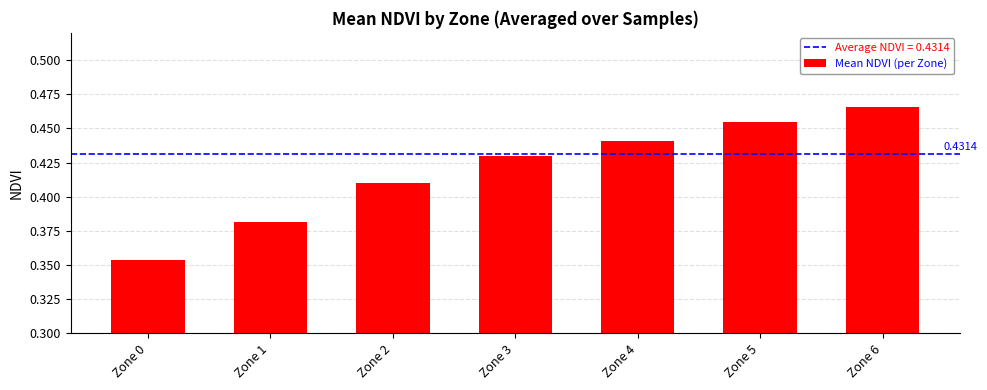

Rank the categories by value from lowest to highest.

Zone 0, Zone 1, Zone 2, Zone 3, Zone 4, Zone 5, Zone 6